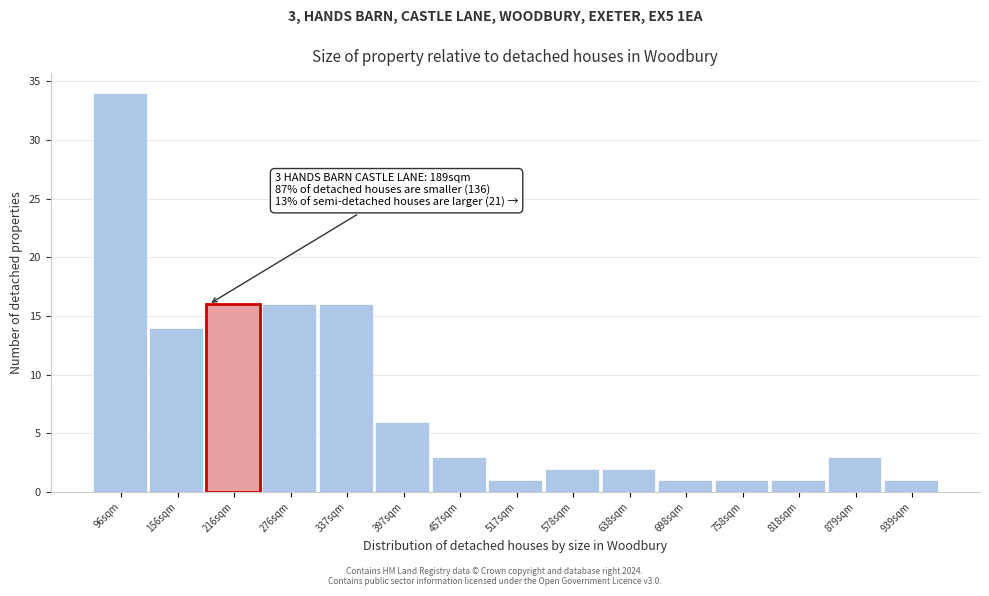

Reading right to left, extract all data points from this chart.

939sqm=1	879sqm=3	818sqm=1	758sqm=1	698sqm=1	638sqm=2	578sqm=2	517sqm=1	457sqm=3	397sqm=6	337sqm=16	276sqm=16	216sqm=16	156sqm=14	96sqm=34